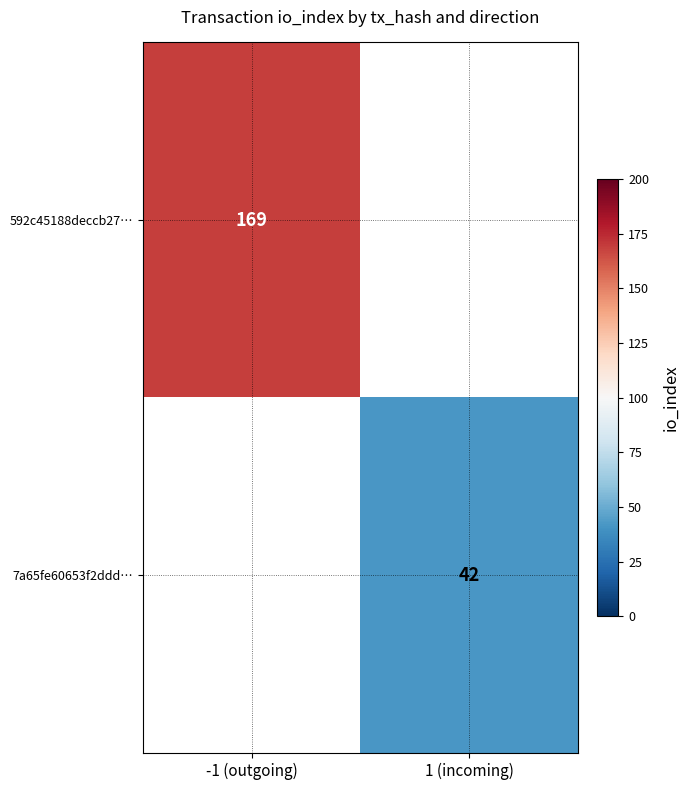

Is it true that 592c45188deccb27… equals 243 at -1 (outgoing)?

False